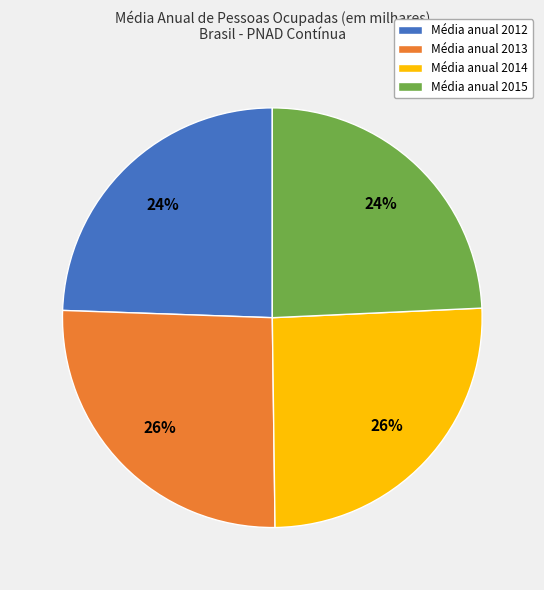

To the nearest percent, what is the average slice percentage?

25%